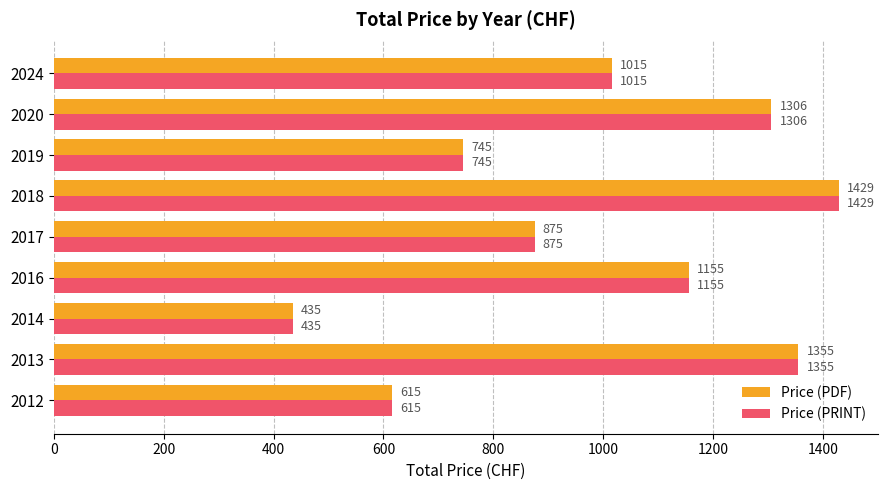

What is the minimum value for Price (PRINT)?

435